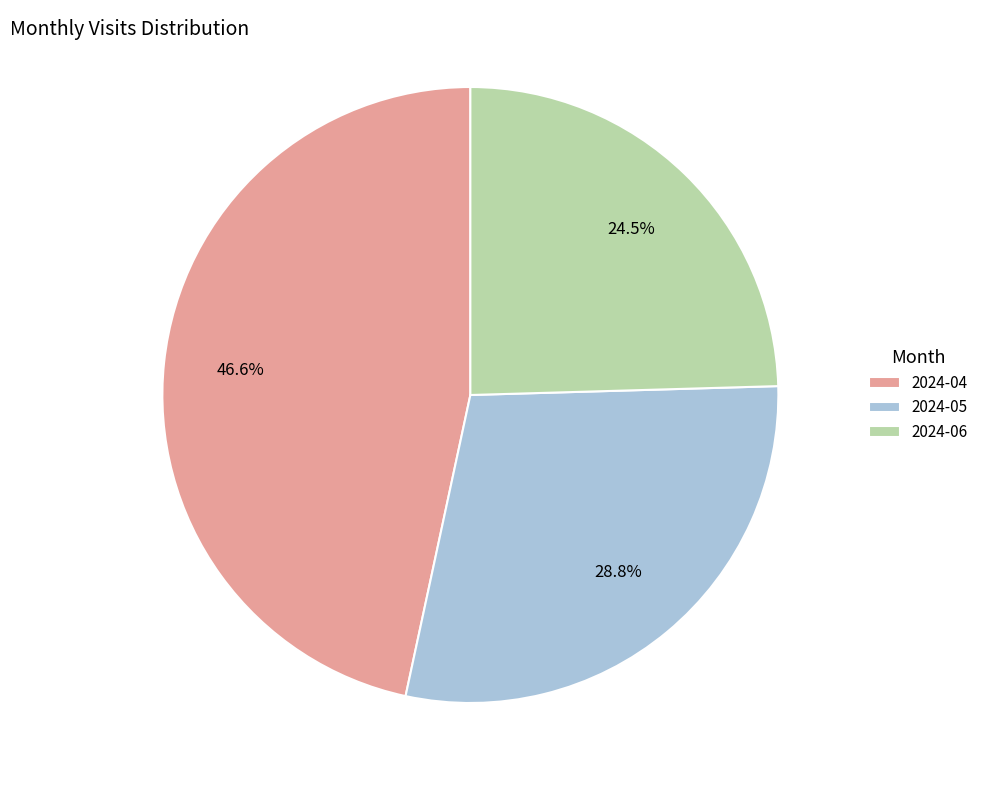

What is the ratio of the value at 2024-04 to the value at 2024-06?

1.9